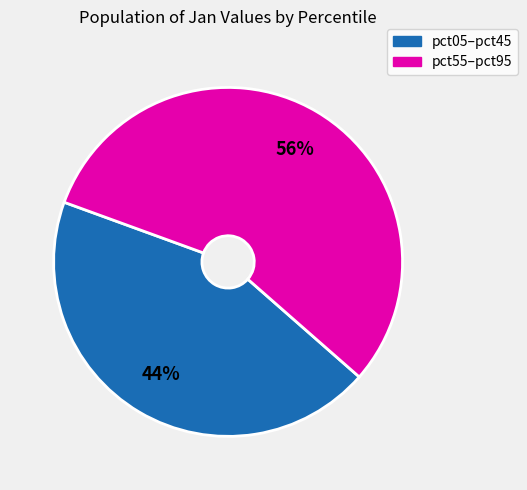

To the nearest percent, what is the average slice percentage?

50%